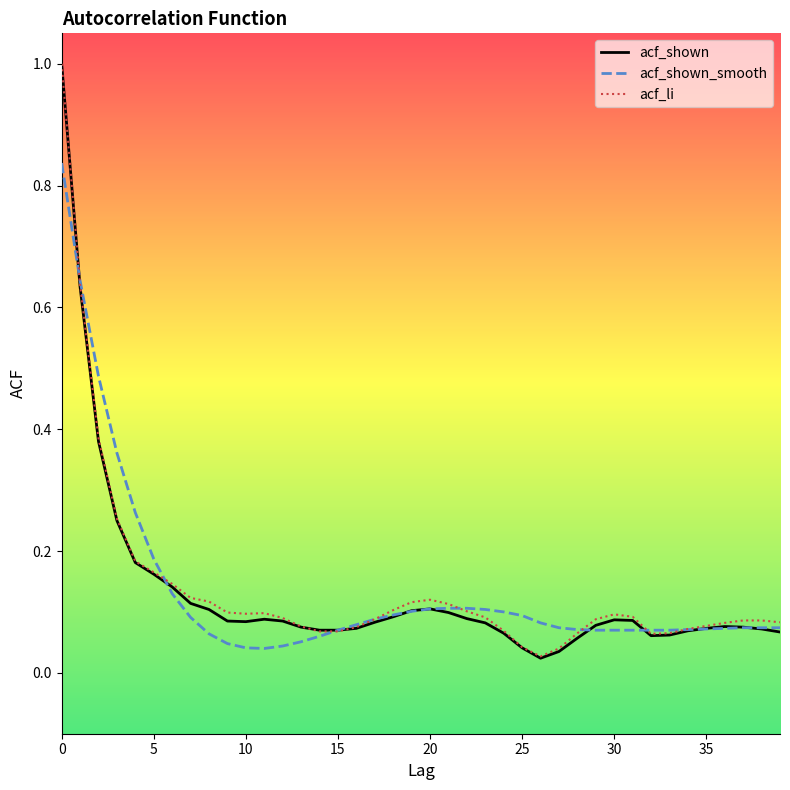

Which series has the widest spread of values?

acf_shown